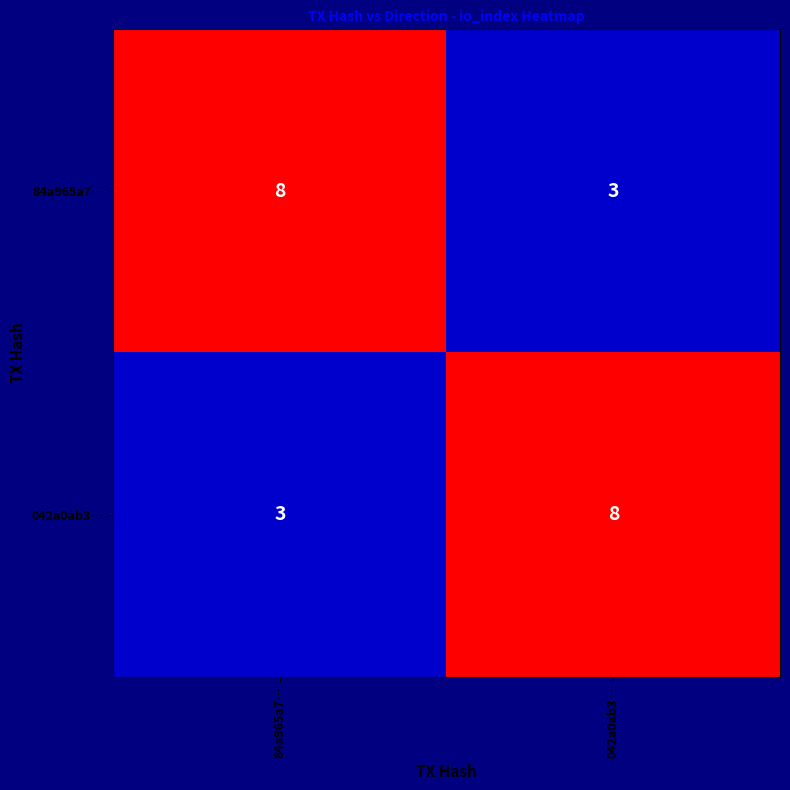

What is the total value across all series at 042a0ab3…?

11